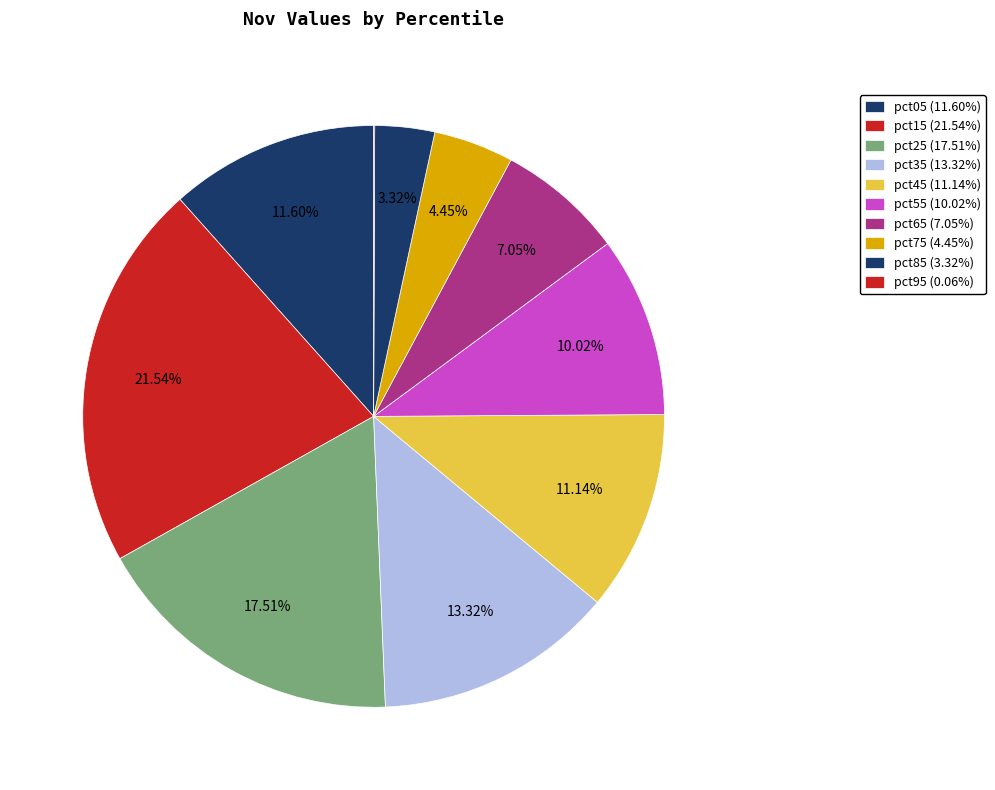

Is there any slice that represents more than half of the pie?

No